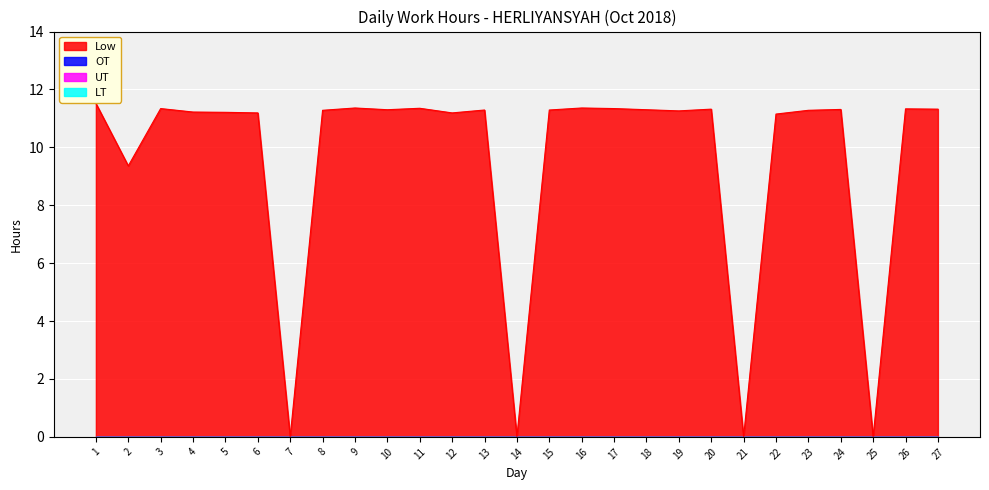

Is the value of LT at 4 greater than the value of UT at 11?

No